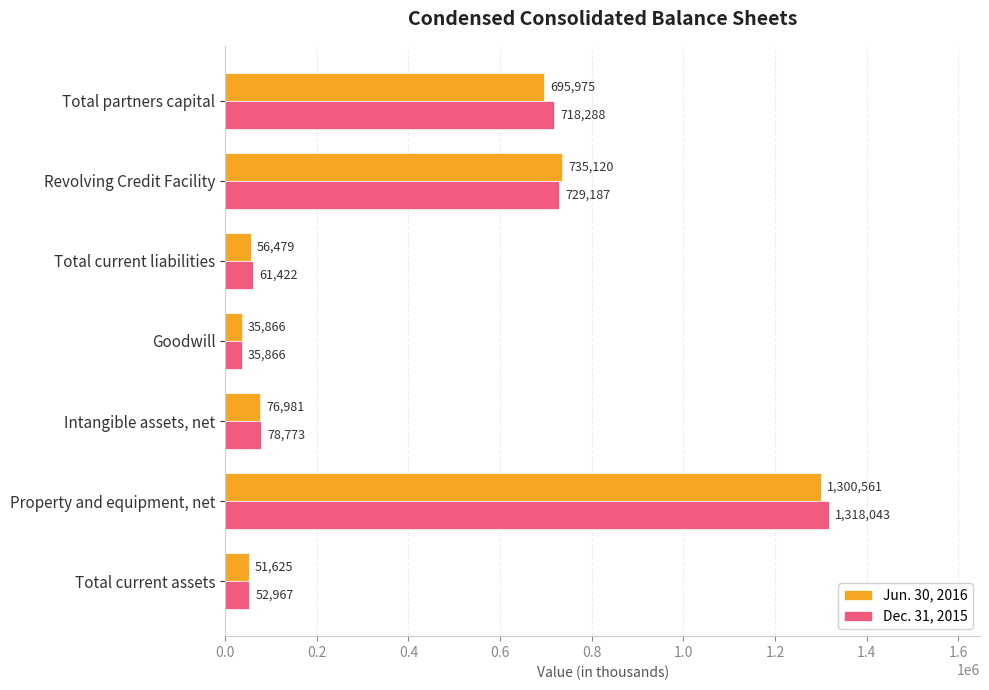

True or false: Dec. 31, 2015 has a value of 718288 at Total partners capital.

True